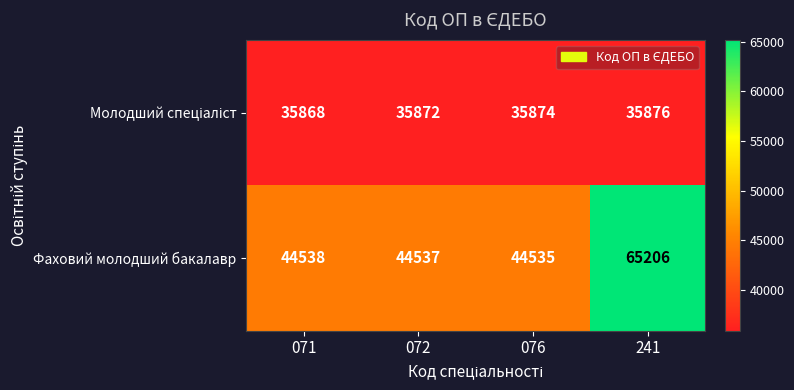

Rank the categories by Фаховий молодший бакалавр value from highest to lowest.

241, 071, 072, 076